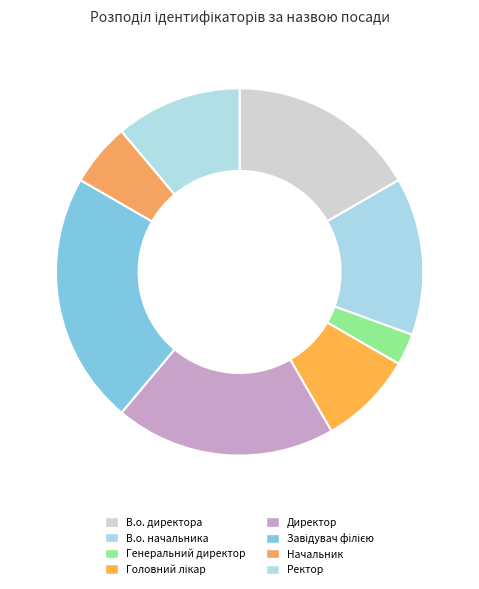

Rank the categories by value from lowest to highest.

Генеральний директор, Начальник, Головний лікар, Ректор, В.о. начальника, В.о. директора, Директор, Завідувач філією